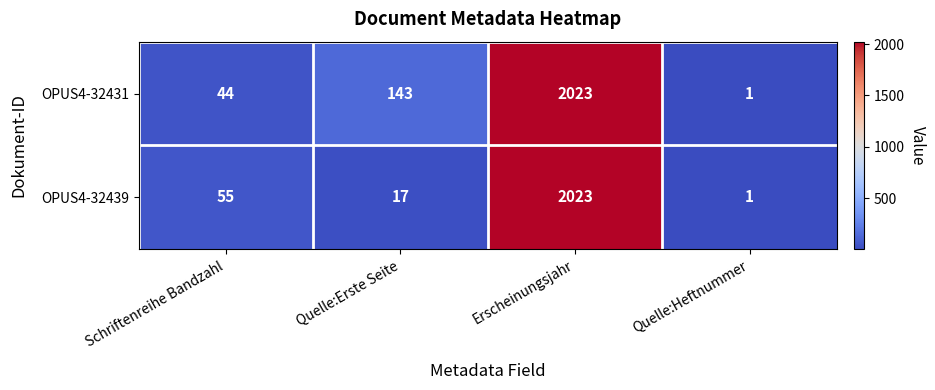

List the series in order of their overall mean, highest first.

OPUS4-32431, OPUS4-32439